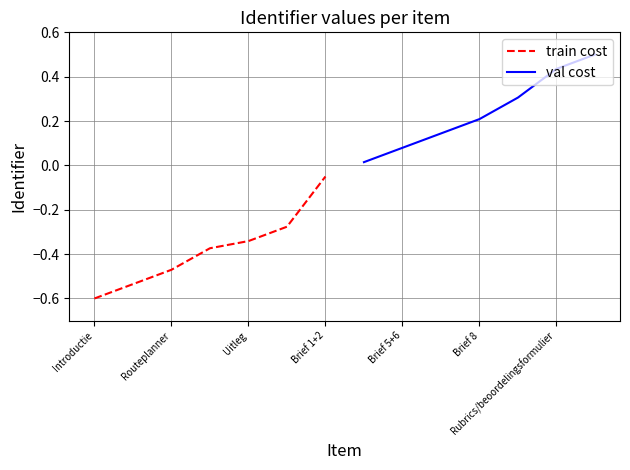

True or false: train cost has more than 0 points higher than both neighbors.

False